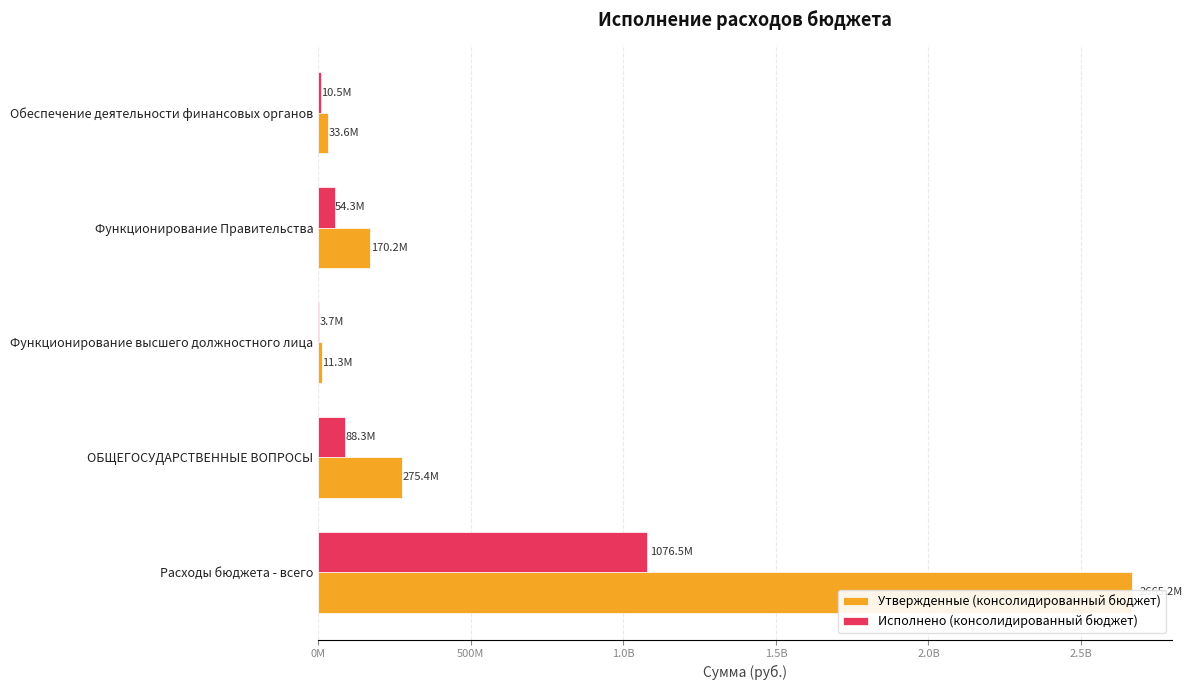

Count the number of data series in this chart.

2